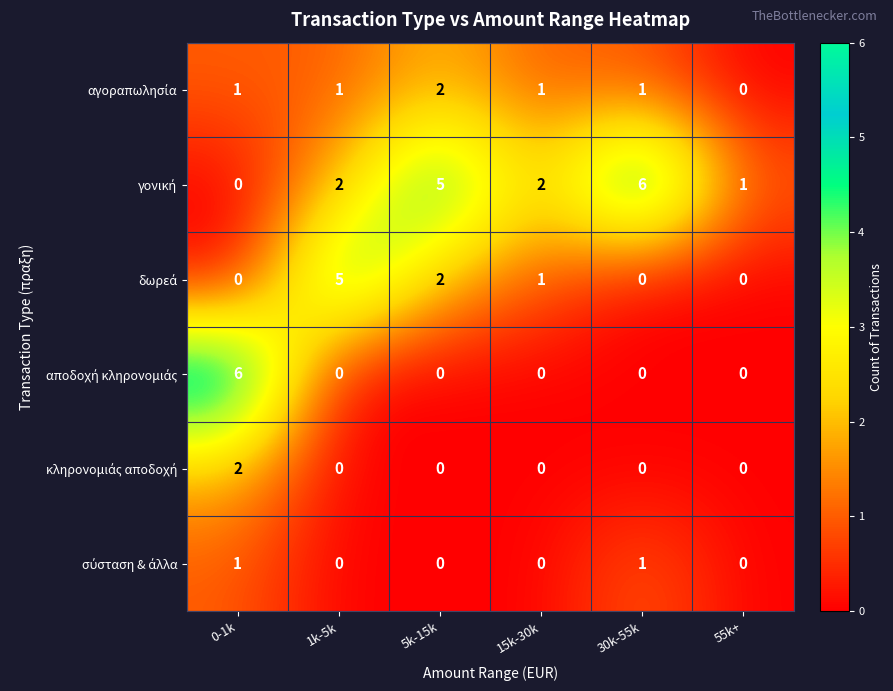

What is the spread (max minus min) of values at 1k-5k?

5